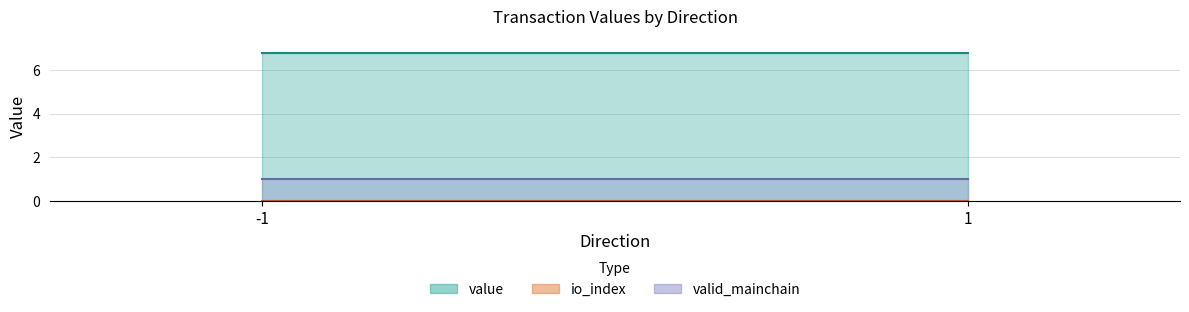

Between 1 and 1, which is larger?

1